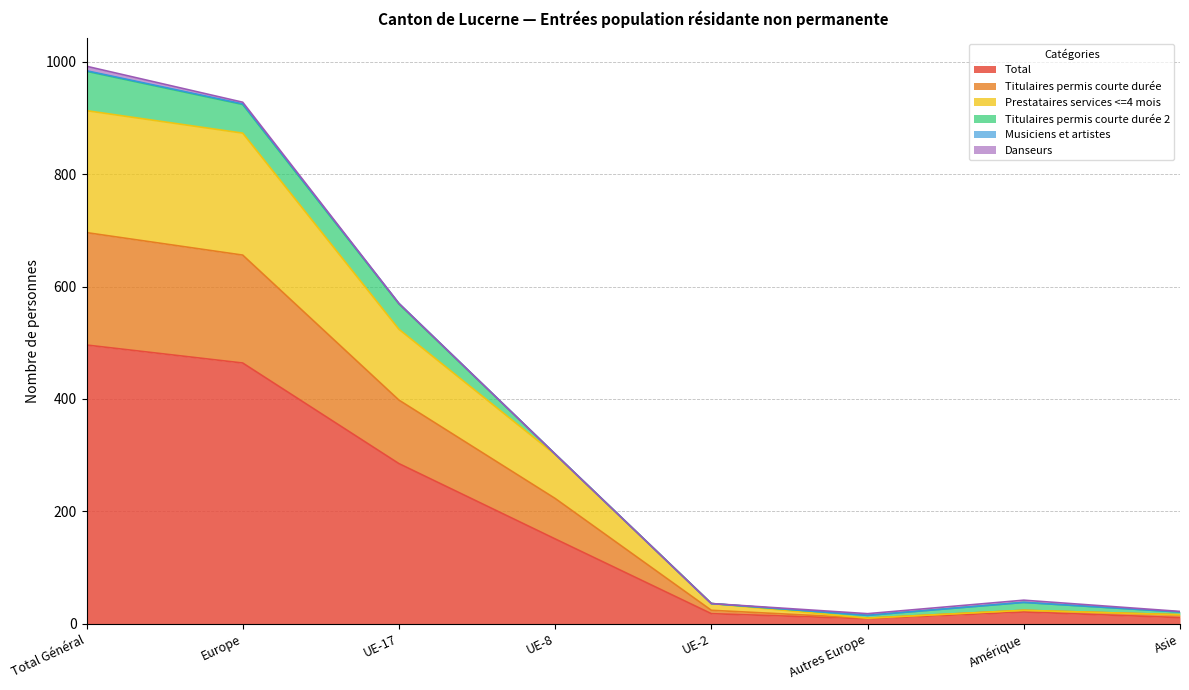

What is the maximum value for Total?

496